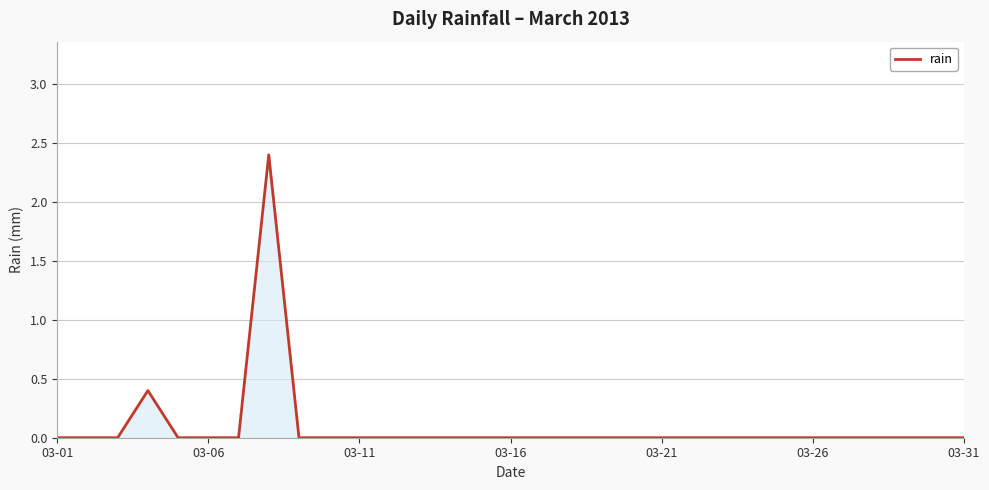

What is the greatest value displayed?

2.4